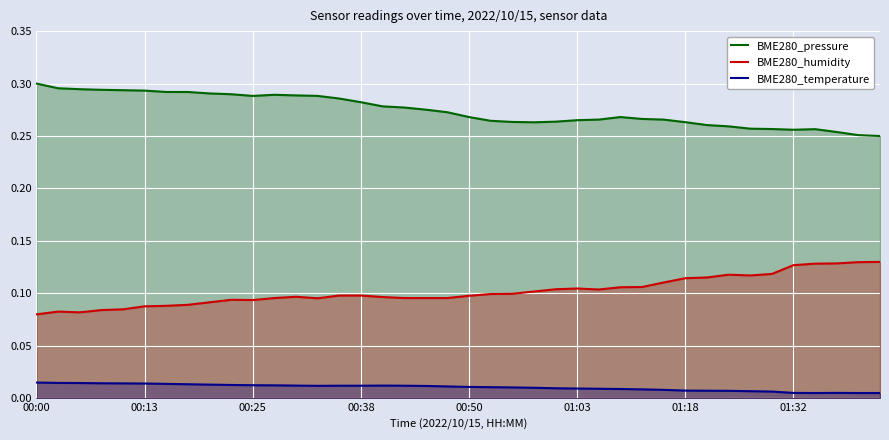

List the series in order of their overall mean, highest first.

BME280_pressure, BME280_humidity, BME280_temperature